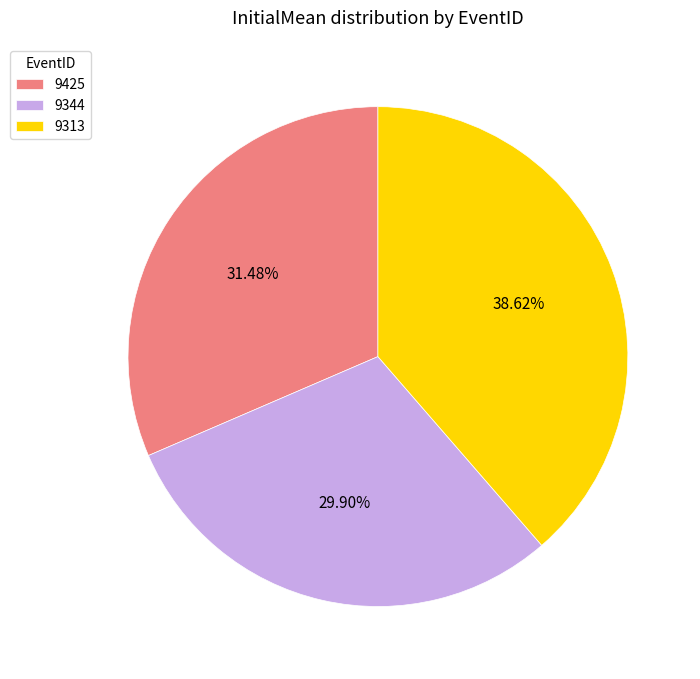

Which category has the smallest portion of the pie?

9344